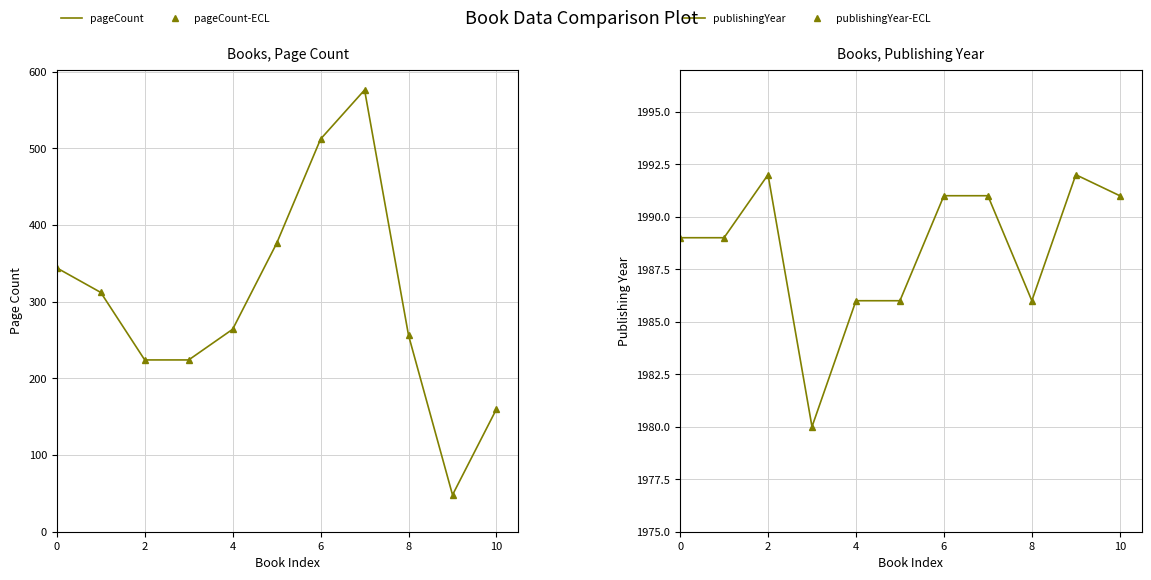

How many data points in publishingYear-markers are less than 1989?

4